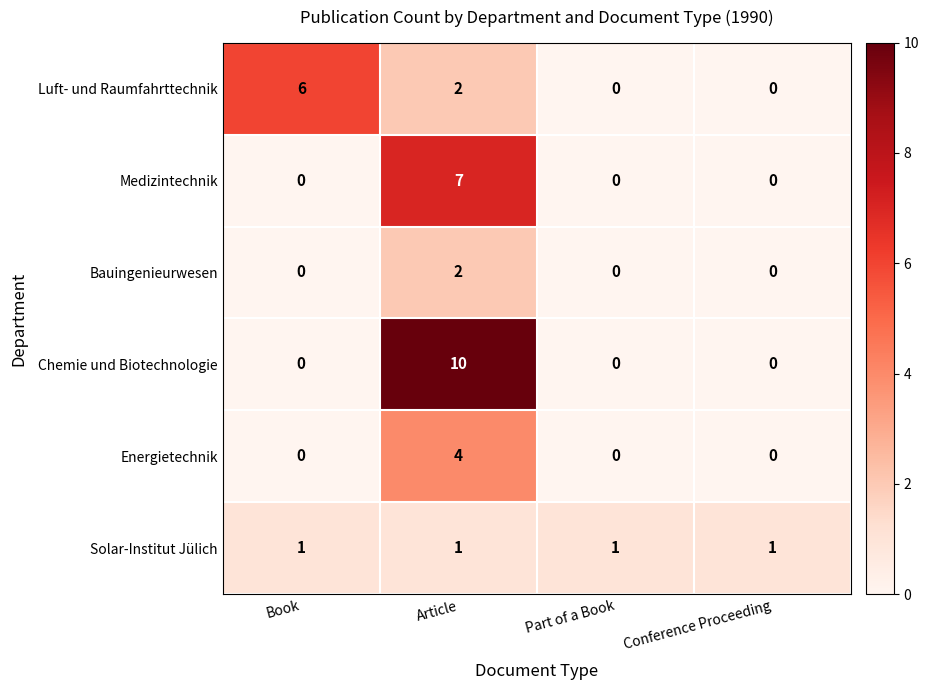

Which series has the widest spread of values?

Chemie und Biotechnologie